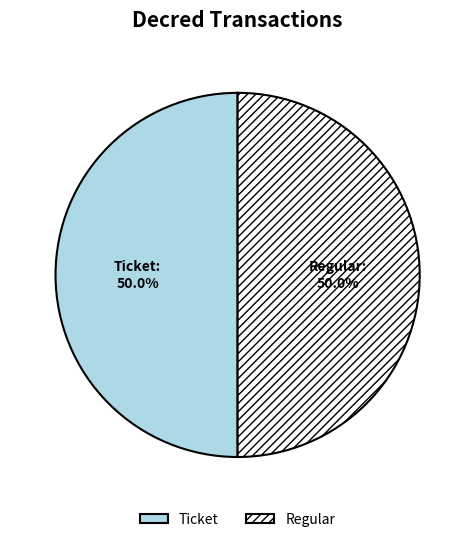

True or false: Regular accounts for 90% of the total.

False